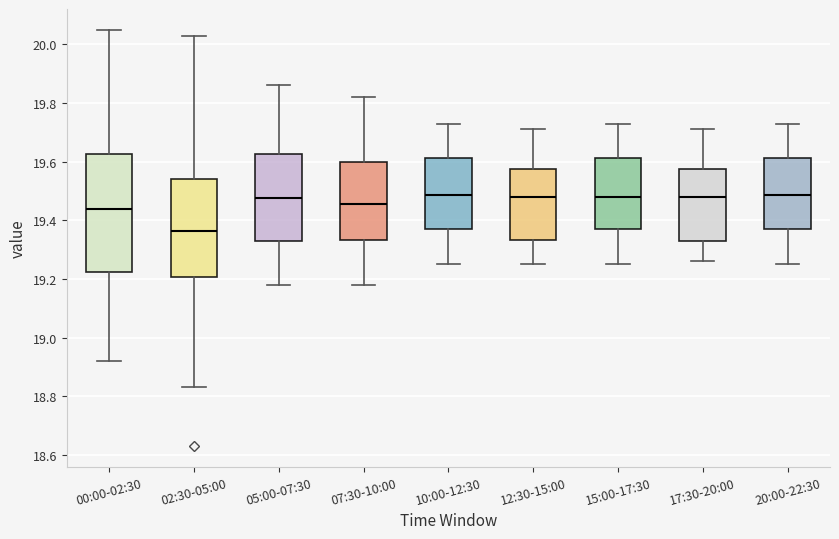

Where does the lower whisker of the box for 02:30-05:00 end on the y-axis? The values are not printed on the chart, so give them approximately, as read against the axis.

18.84